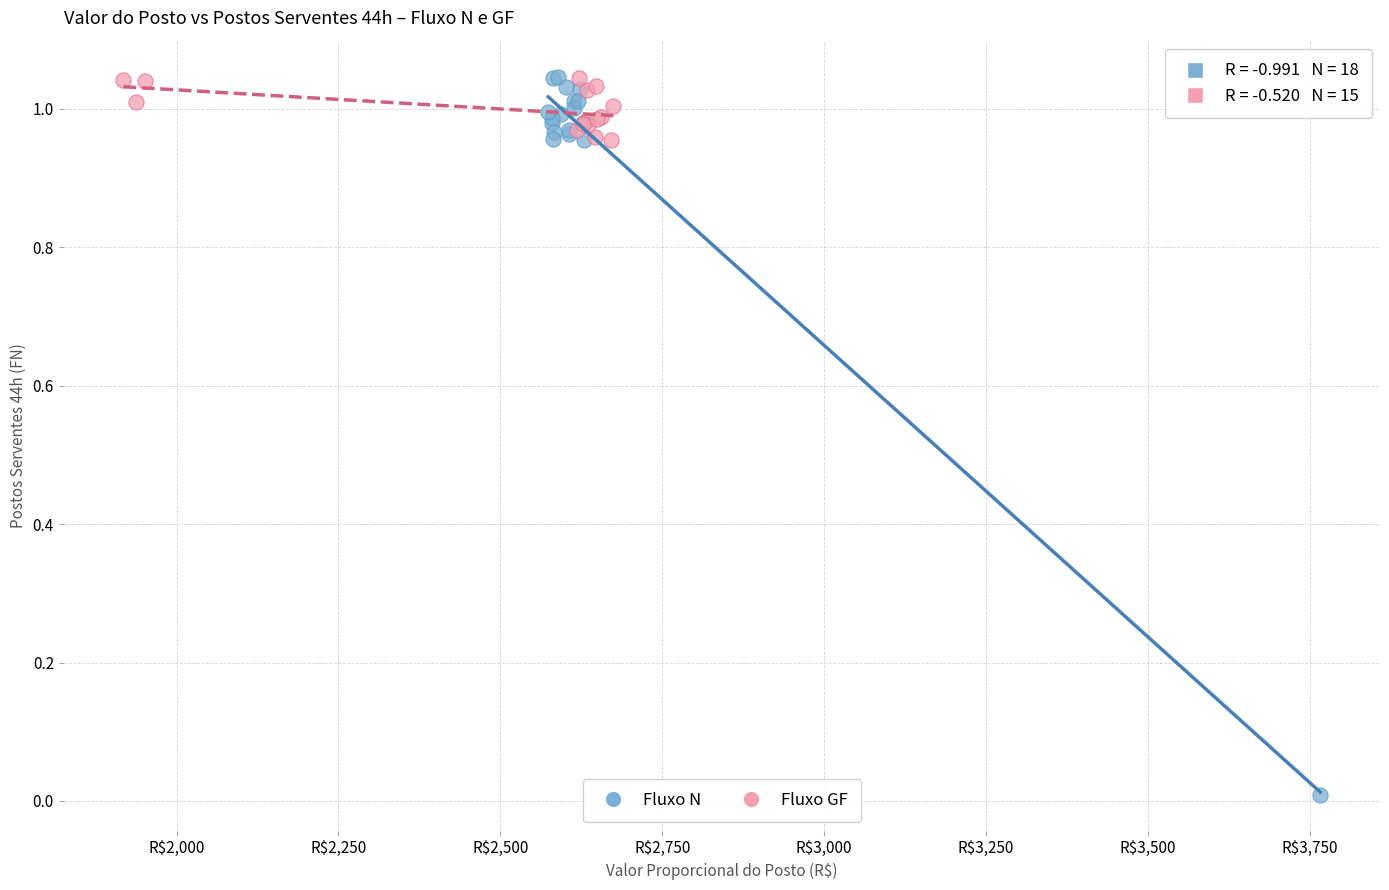

Which series has the widest spread of Y values?

Fluxo N